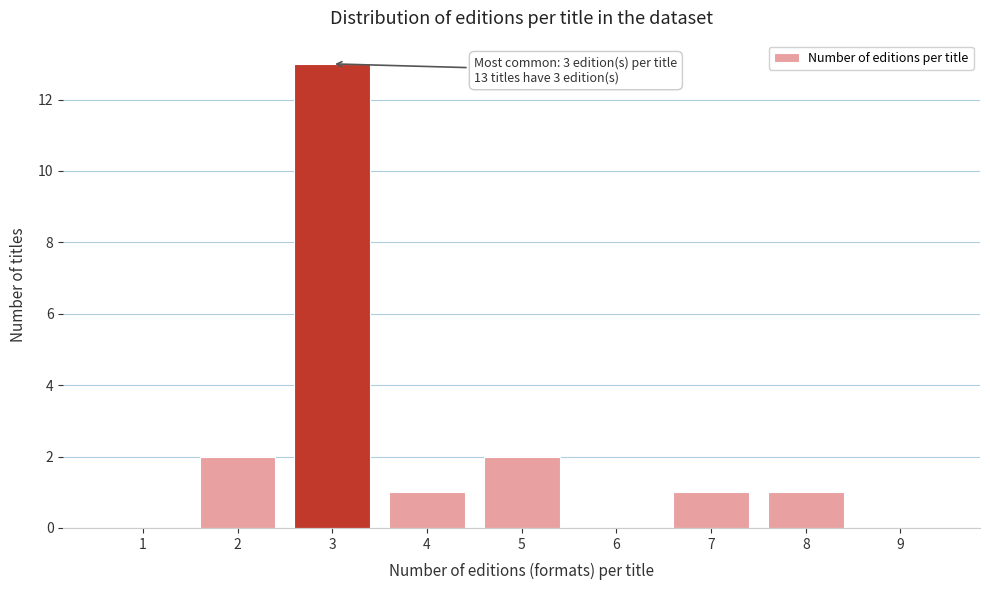

Which range on the x-axis has the tallest bar?

2.5 to 3.5